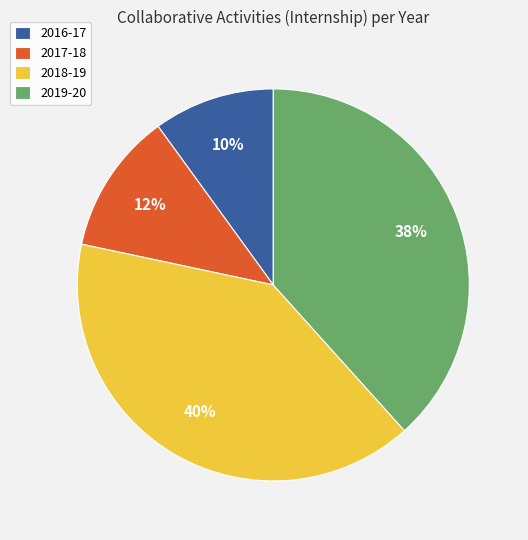

Between 2017-18 and 2016-17, which is larger?

2017-18